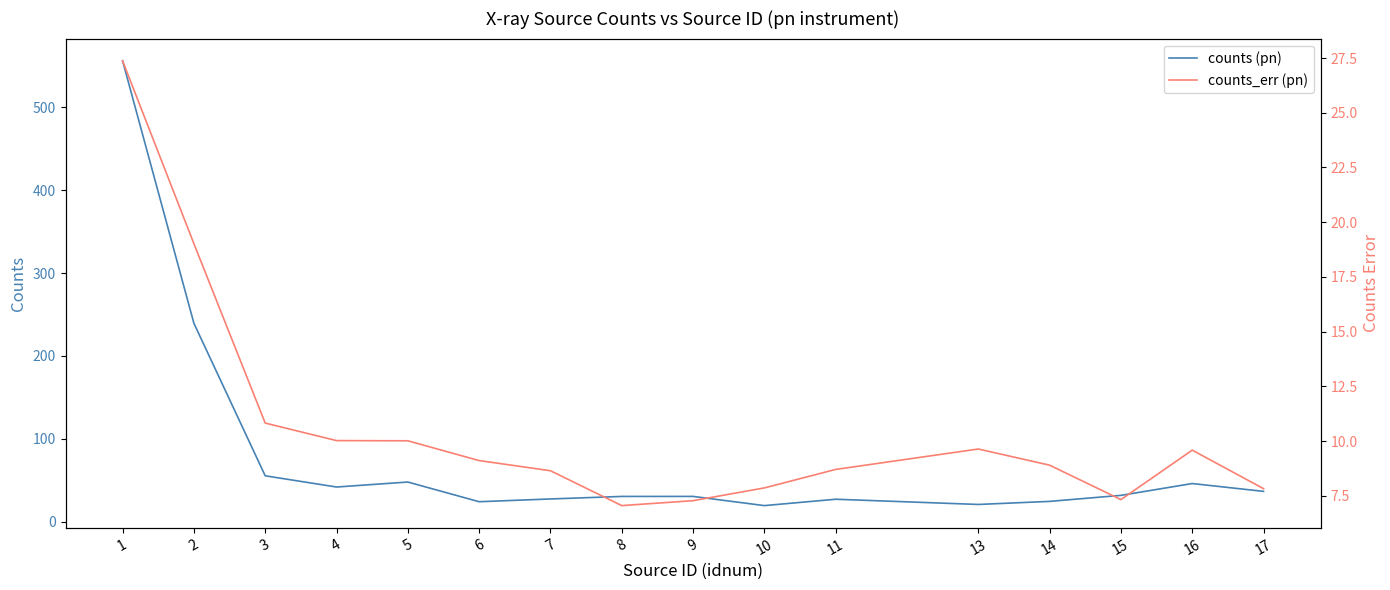

Is it true that counts (pn) equals 7.0 at 9?

False